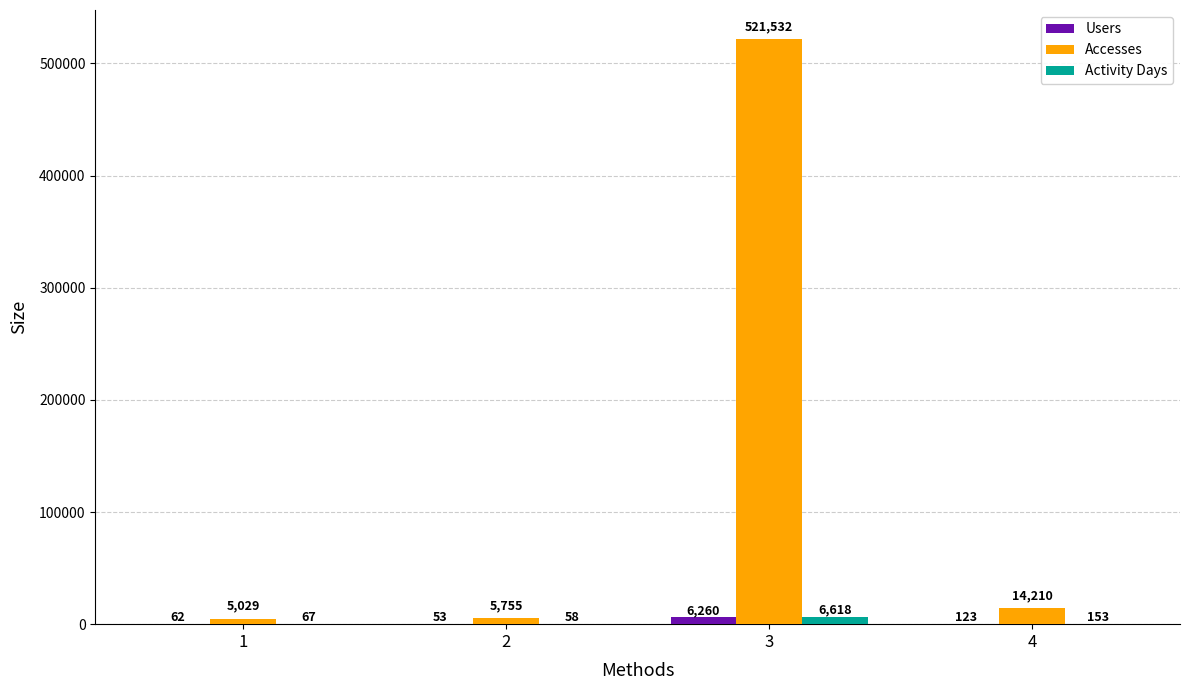

Where does the Accesses series first go above 14210?

3